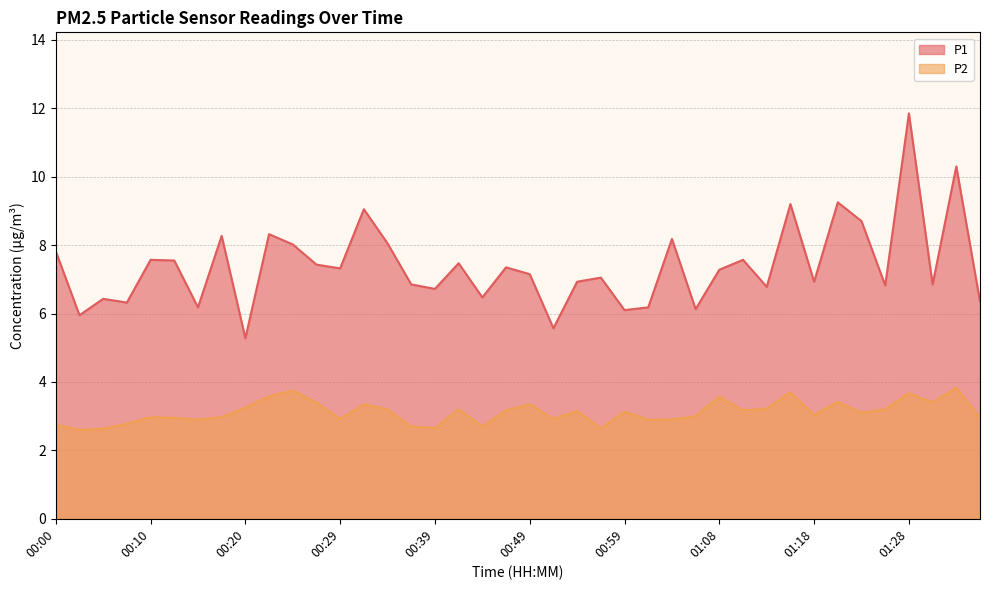

Where does the P2 series first go above 3?

00:20